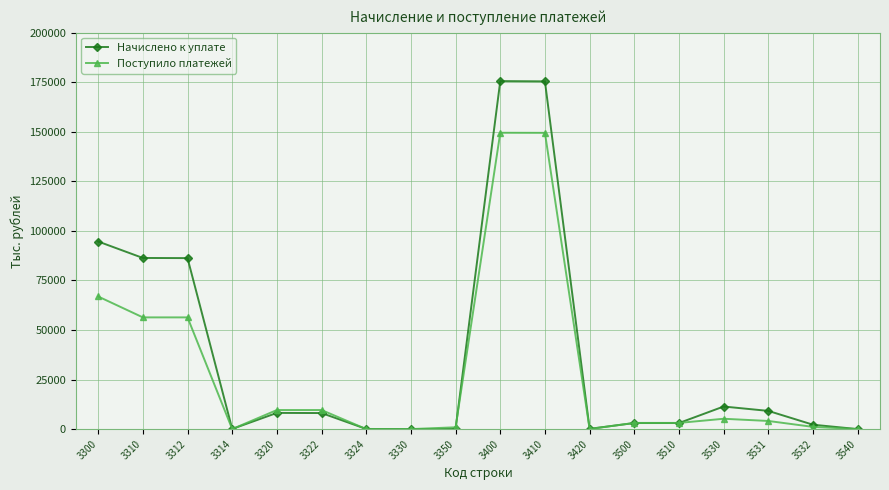

Which series ends up on top after the final intersection of Поступило платежей and Начислено к уплате?

Поступило платежей